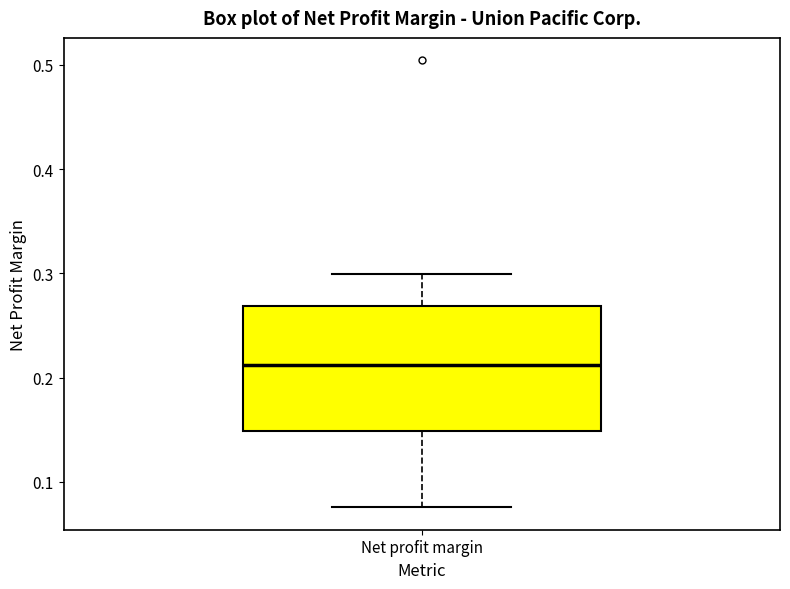

Transcribe this box plot: give where the median line is, the range the box spans, and where the two whiskers end, as read against the y-axis. The values are not printed on the chart, so give them approximately, as read against the axis.

median 0.21, box 0.15 to 0.27, whiskers 0.08 to 0.30